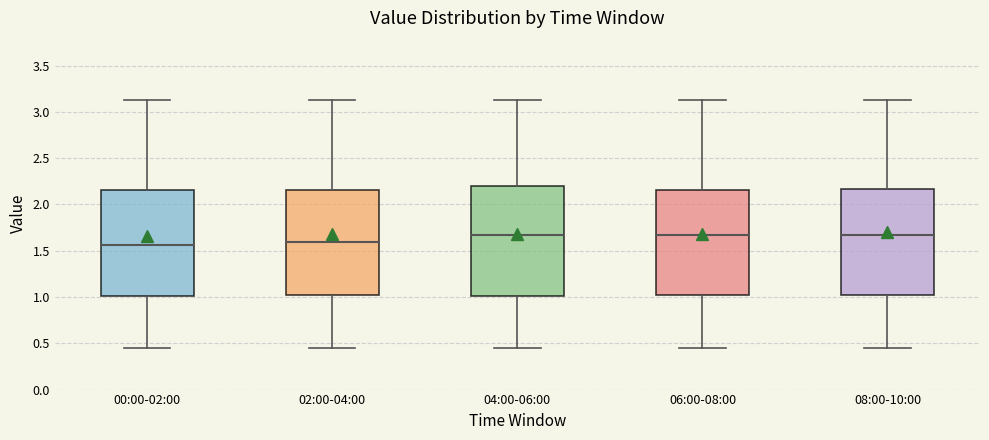

Reading left to right, read every box against the y-axis: the position of its median line, the range the box covers, and the ends of its whiskers. The values are not printed on the chart, so give them approximately, as read against the axis.

00:00-02:00: median 1.55, box 1.00 to 2.15, whiskers 0.45 to 3.15
02:00-04:00: median 1.60, box 1.00 to 2.15, whiskers 0.45 to 3.15
04:00-06:00: median 1.65, box 1.00 to 2.20, whiskers 0.45 to 3.15
06:00-08:00: median 1.65, box 1.00 to 2.15, whiskers 0.45 to 3.15
08:00-10:00: median 1.65, box 1.00 to 2.15, whiskers 0.45 to 3.15